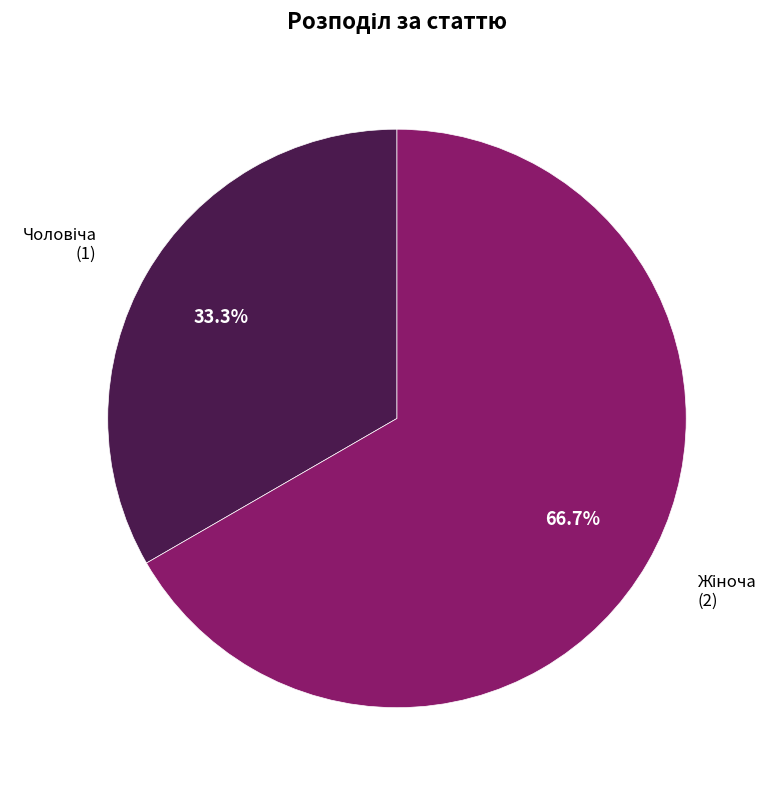

How many segments does this pie chart have?

2